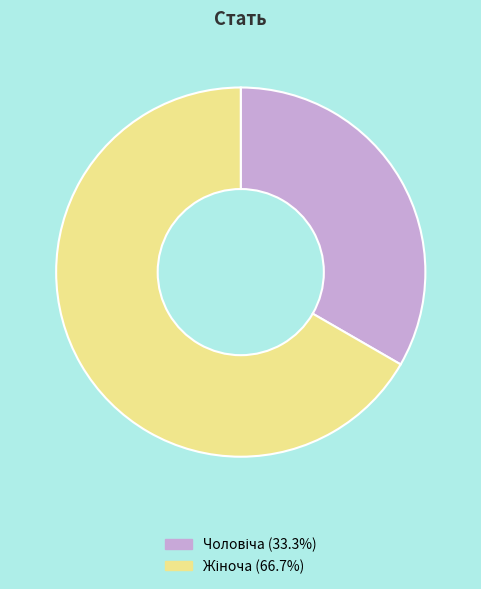

Is there a majority slice in this chart?

Yes